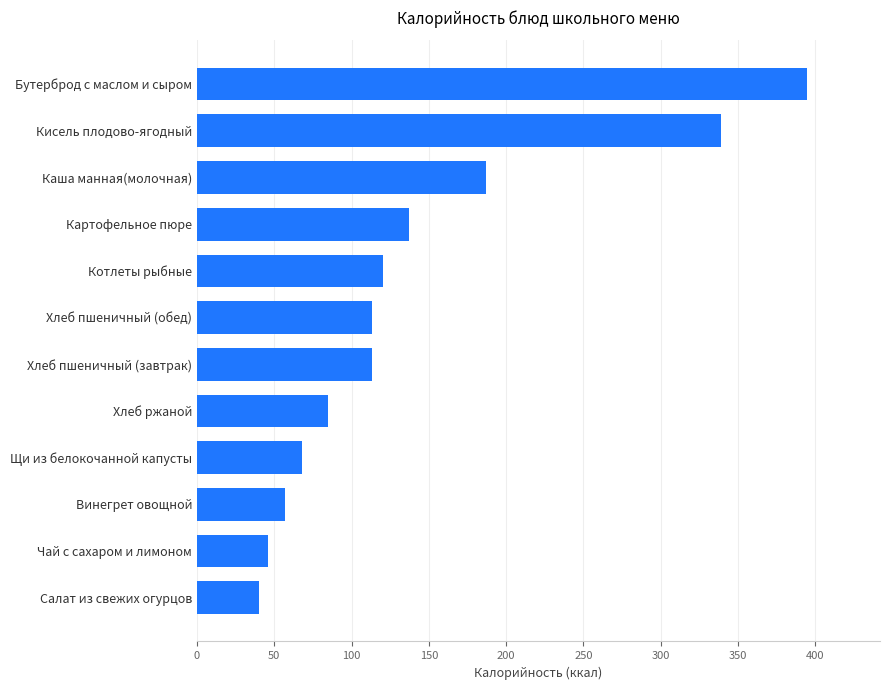

What is the change in value from Винегрет овощной to Хлеб пшеничный (завтрак)?

+56.3